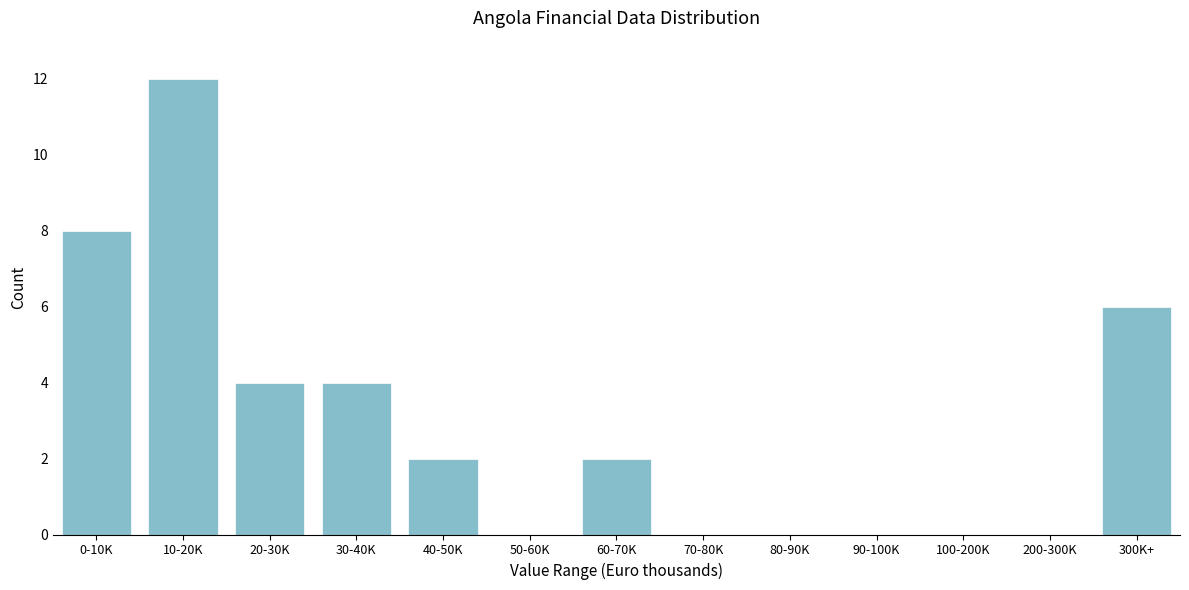

Reading right to left, transcribe all the data shown in this chart.

300K+=6	200-300K=0	100-200K=0	90-100K=0	80-90K=0	70-80K=0	60-70K=2	50-60K=0	40-50K=2	30-40K=4	20-30K=4	10-20K=12	0-10K=8